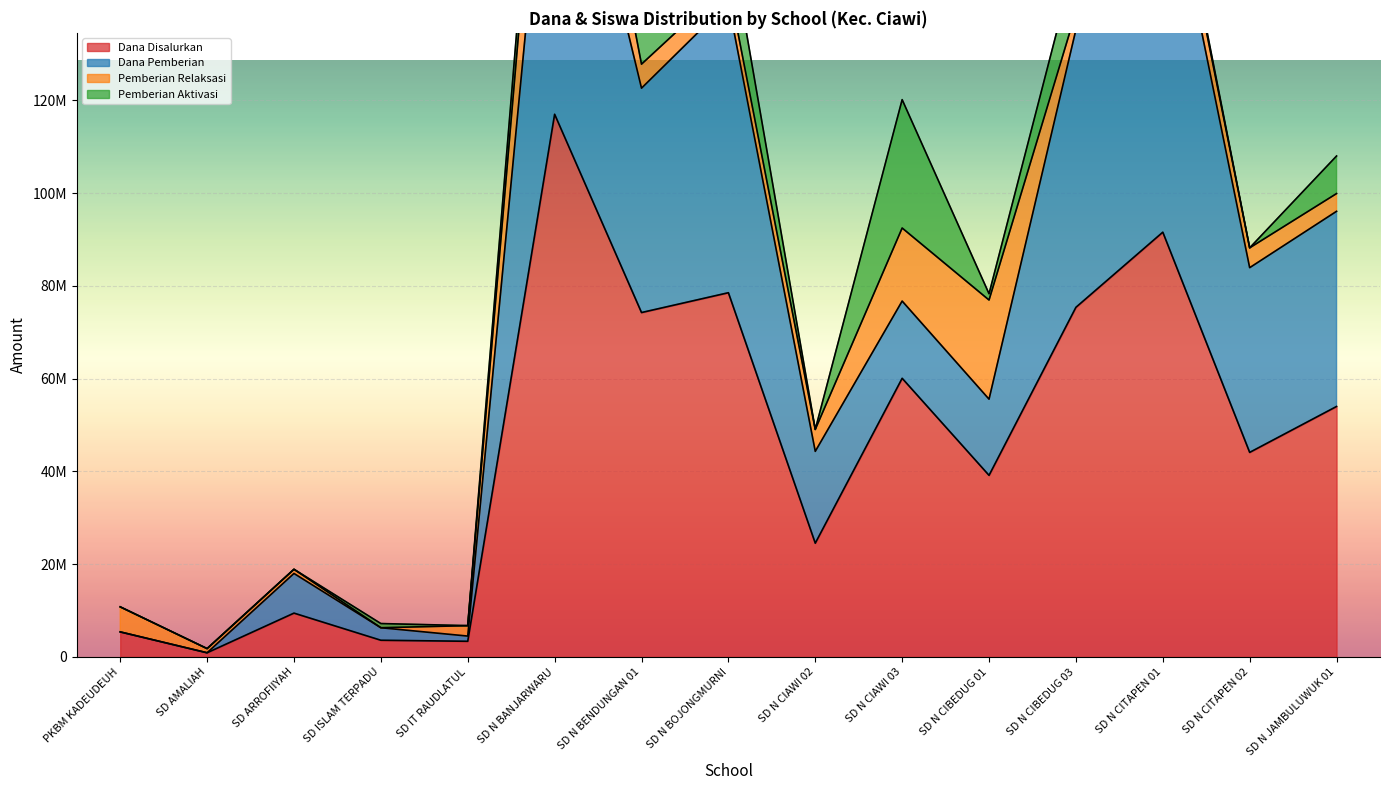

True or false: Dana Disalurkan and Dana Pemberian cross at least once.

False